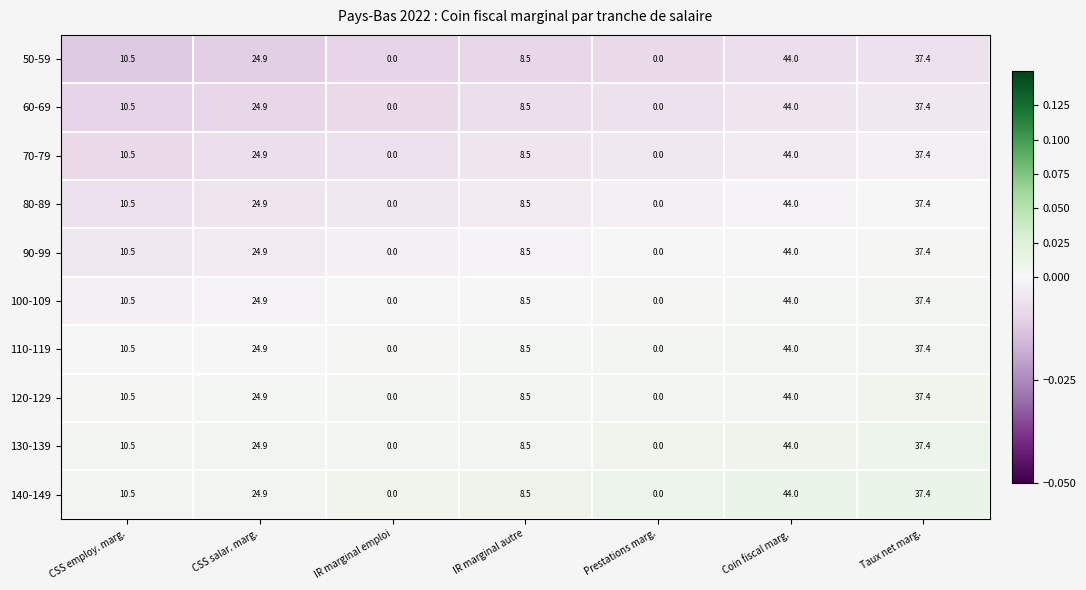

At how many categories does at least one series exceed 1?

5